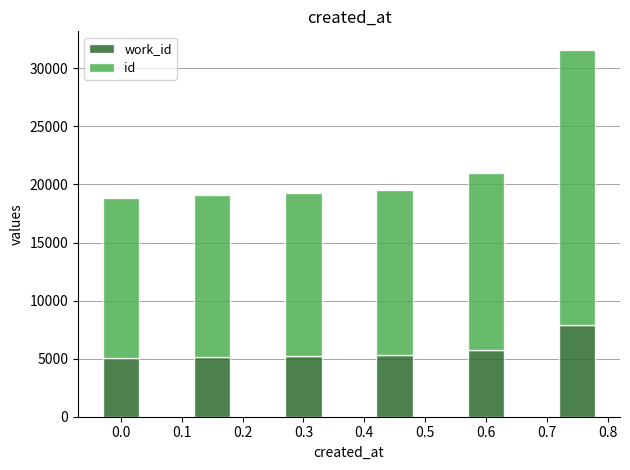

What are all the series names shown in the legend?

work_id, id